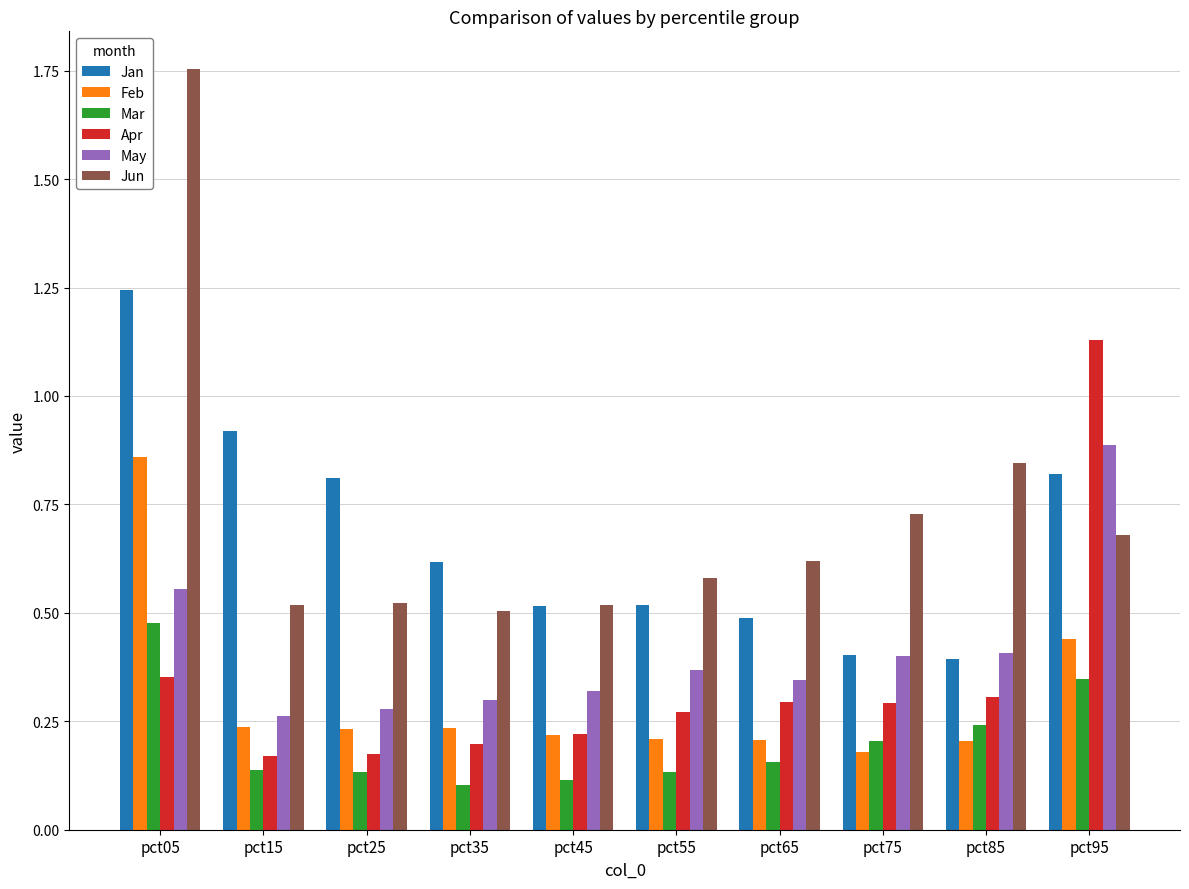

List the series in order of their peak value, highest first.

Jun, Jan, Apr, May, Feb, Mar